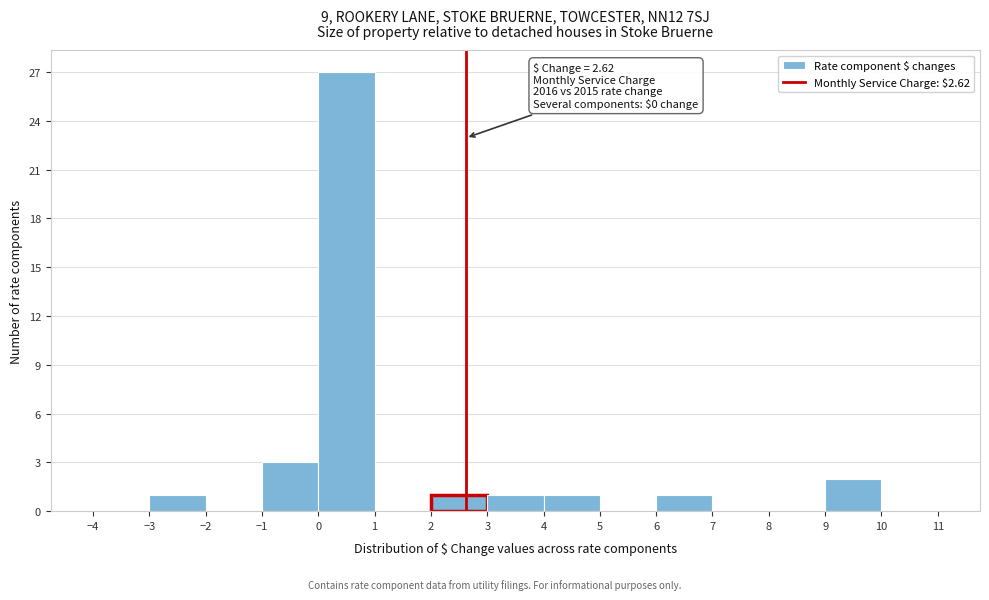

Over which range of the x-axis is the bar tallest?

0 to 1